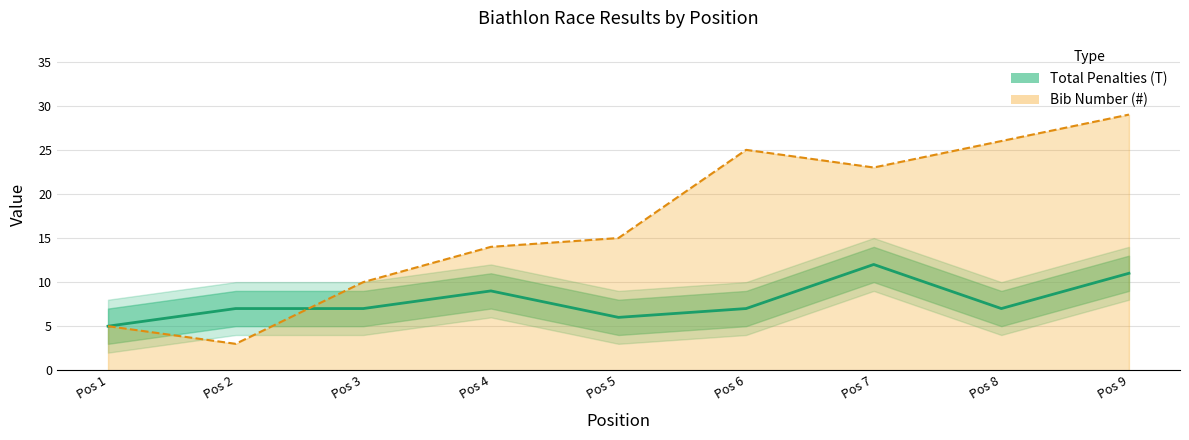

How many interior local valleys (lower than both neighbors) does the data have?

2